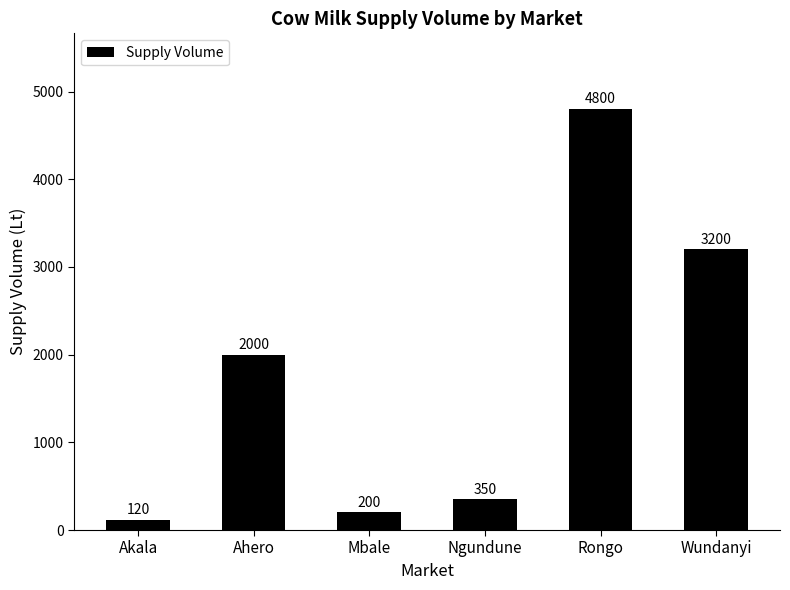

What is the value of the 2nd bar from the left?

2000